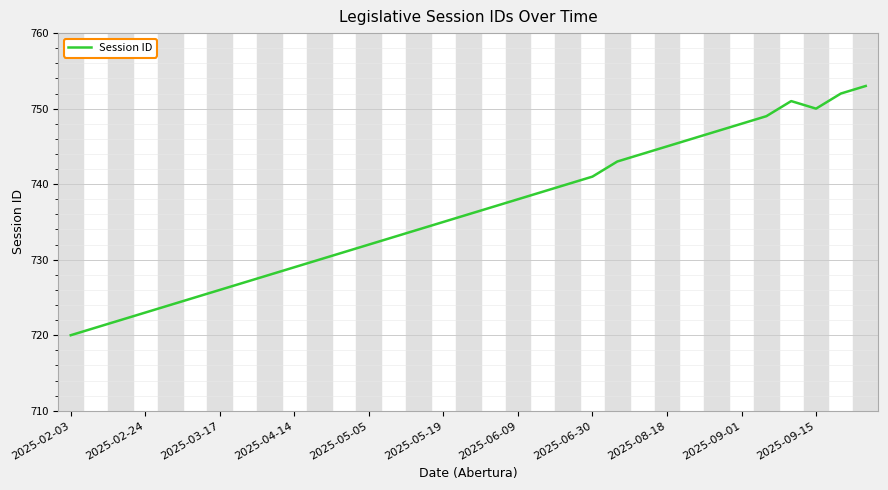

What is the greatest value displayed?

753